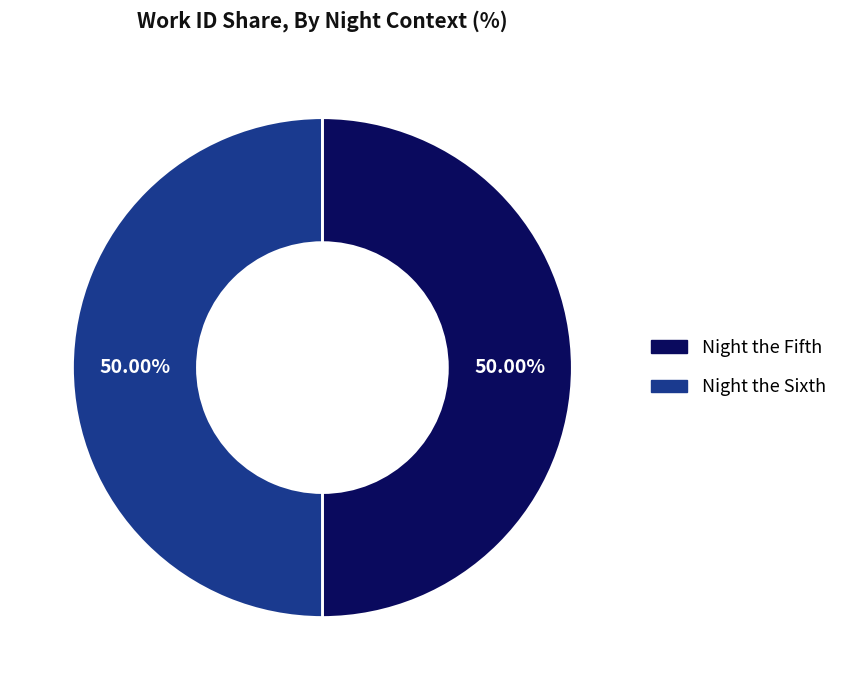

Is the sum of Night the Sixth and Night the Fifth greater than half?

Yes